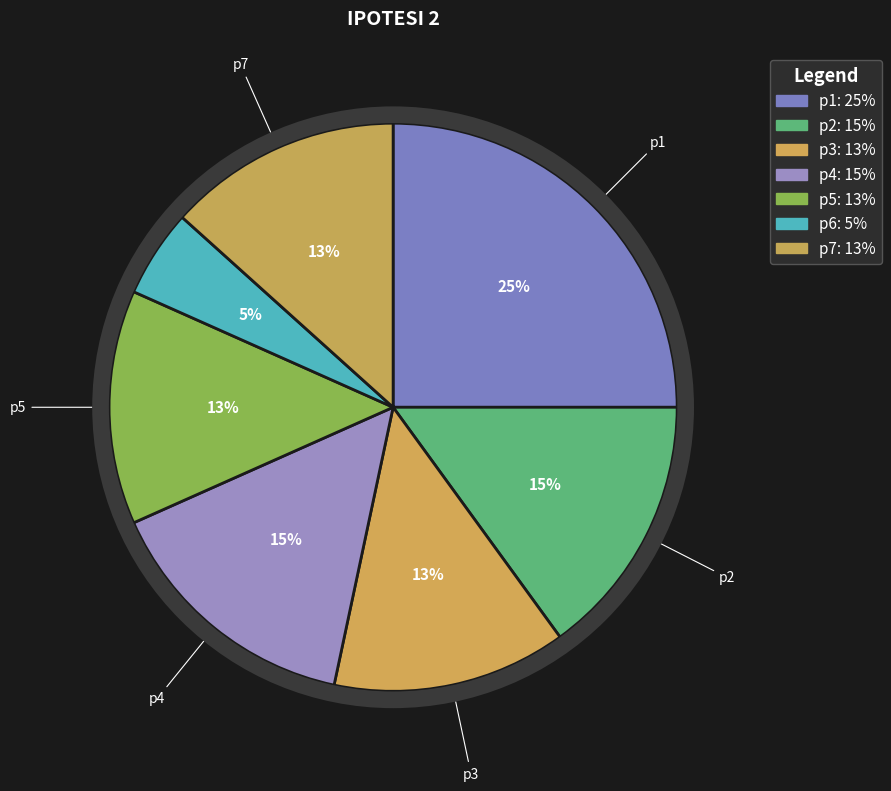

Count the number of slices in the pie.

7